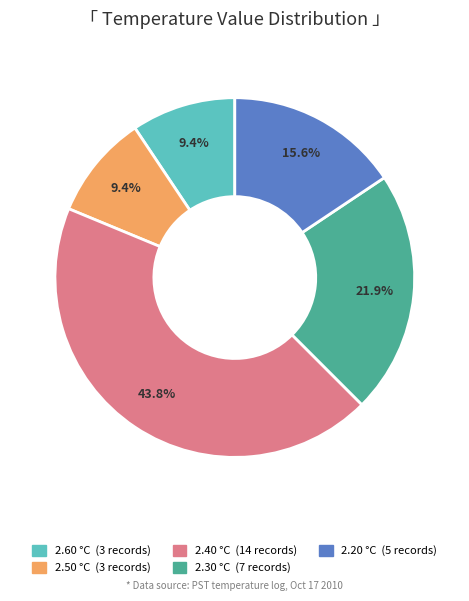

Is there a majority slice in this chart?

No